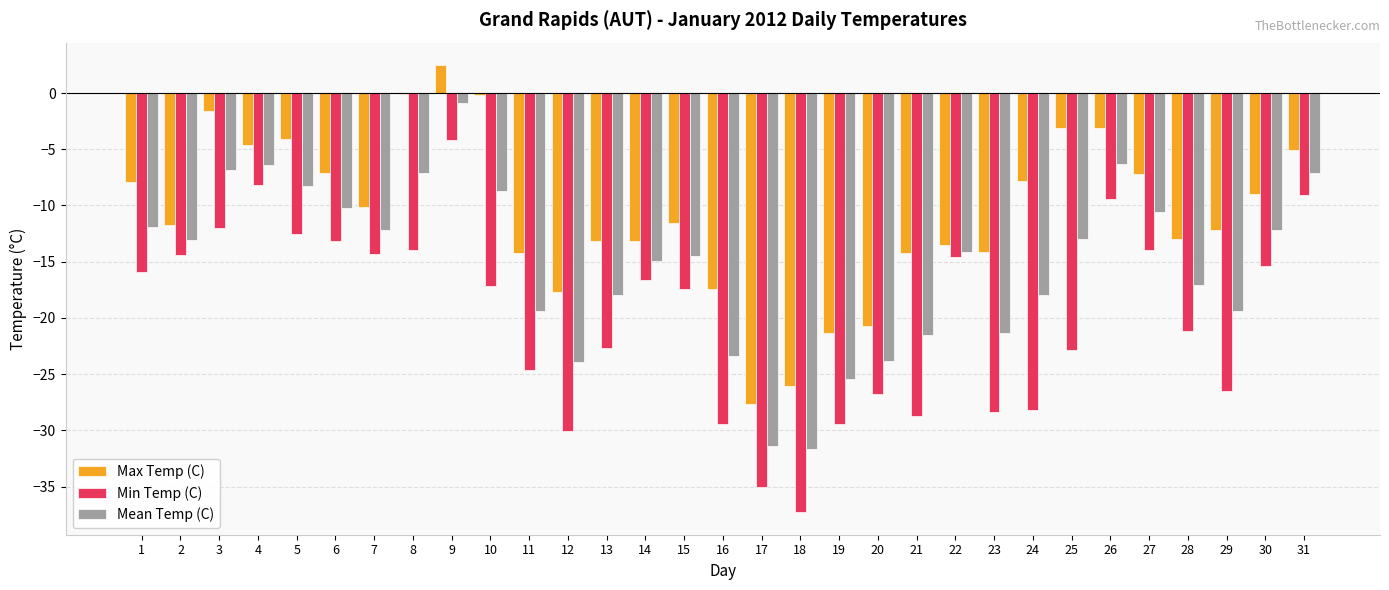

How many data points does each series have?

31